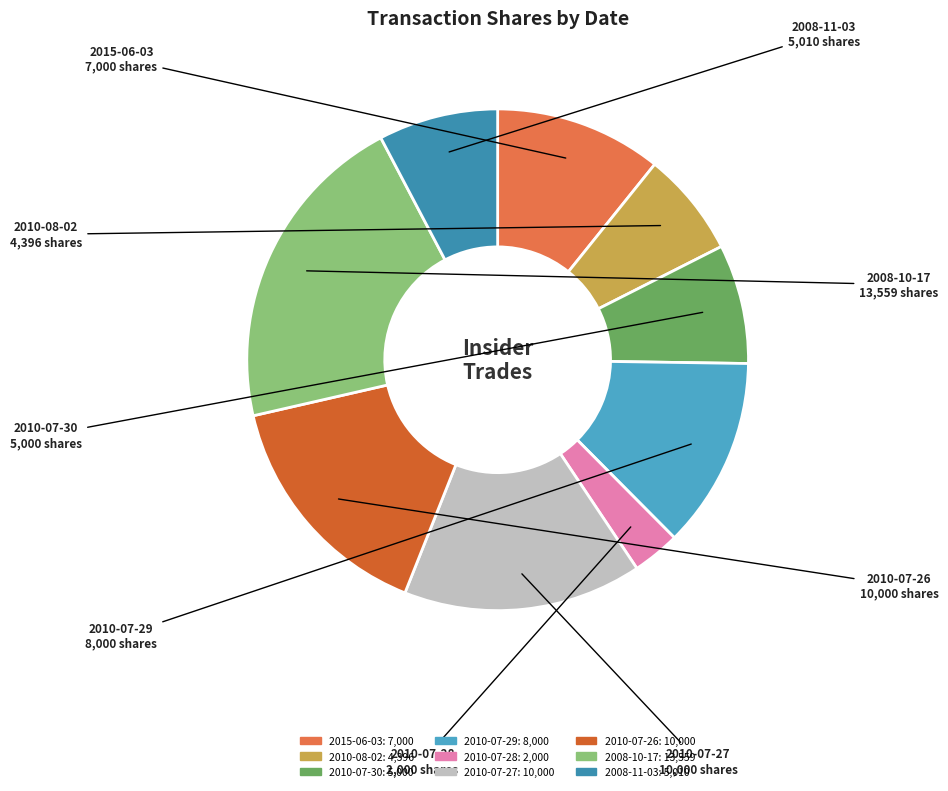

How many slices are in this pie chart?

9